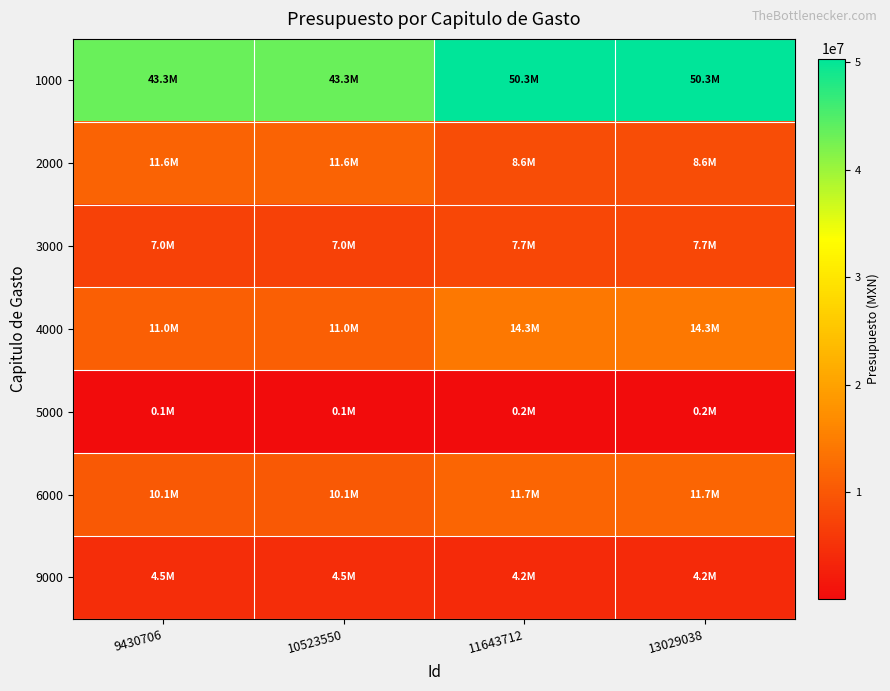

Count the number of data series in this chart.

7